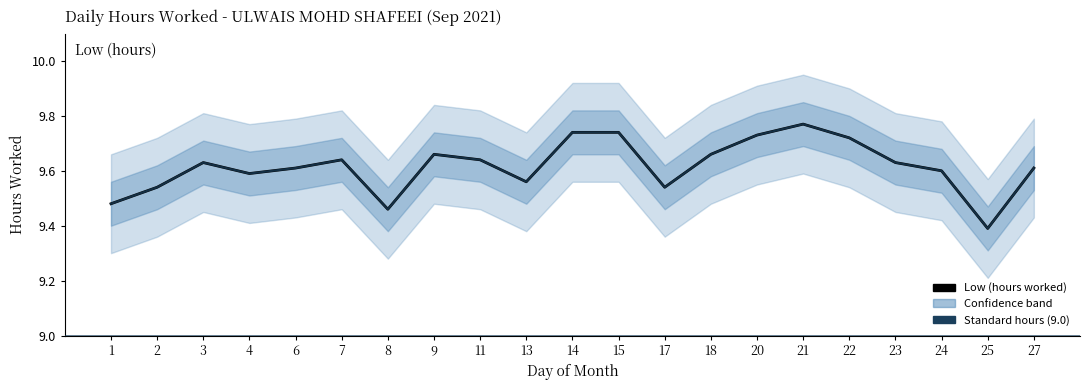

The value at 25 is 13.6. True or false?

False